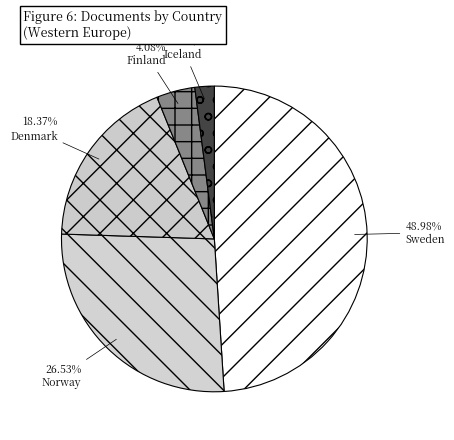

To the nearest percent, what is the combined percentage of Finland and Denmark?

22%